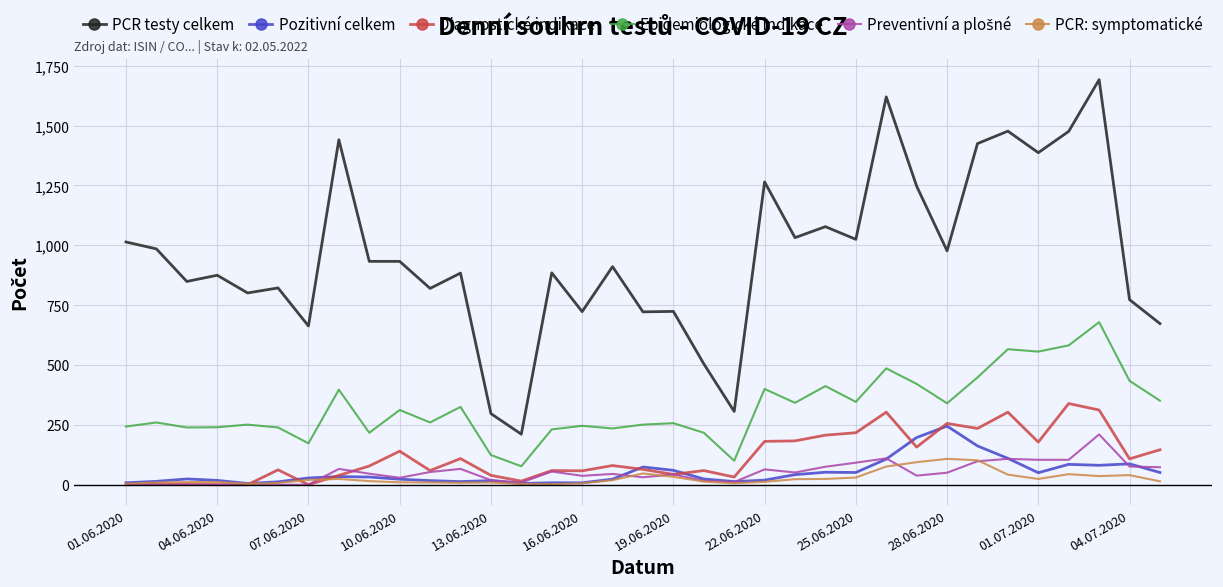

What is the maximum value for Diagnostické indikace?

339